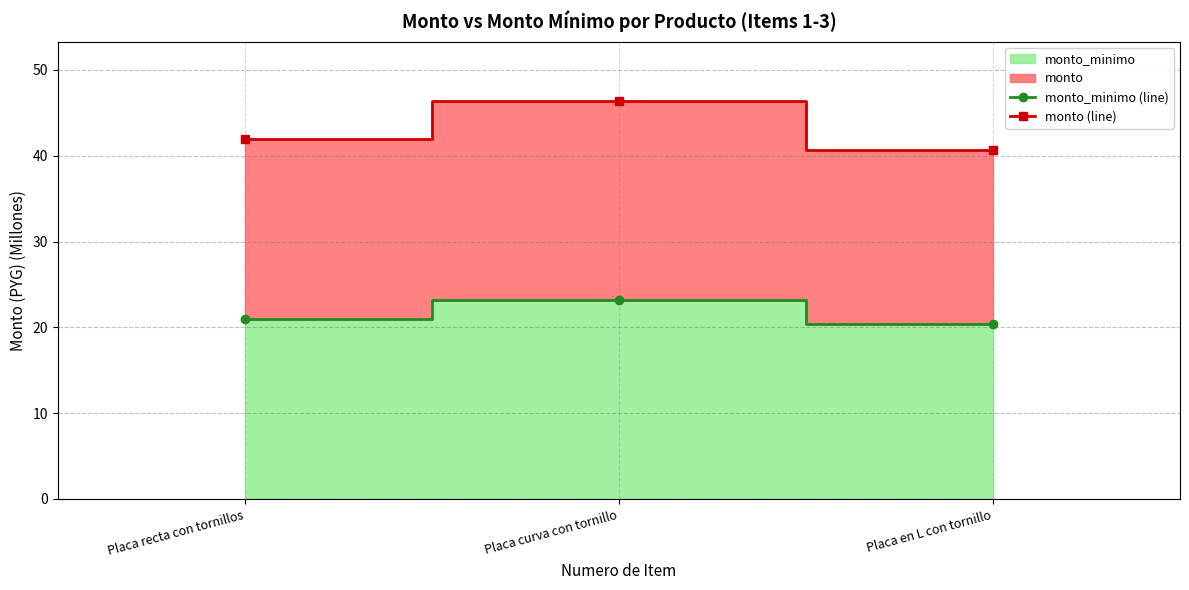

Between Placa en L con tornillo and Placa curva con tornillo, which is larger?

Placa curva con tornillo